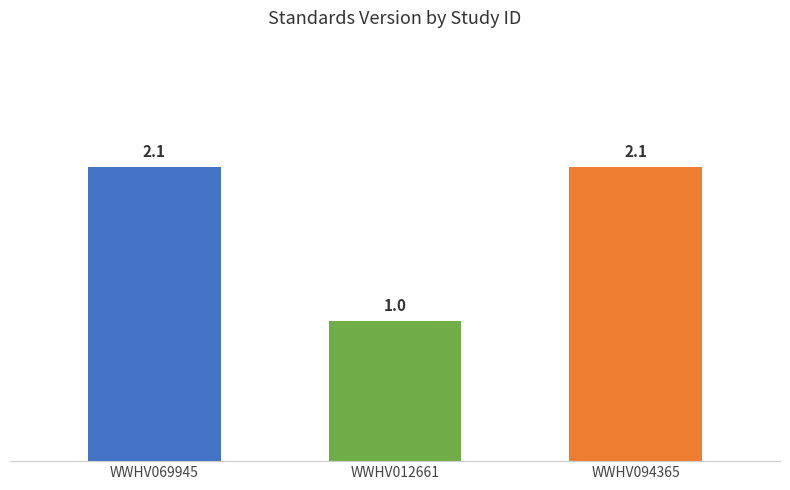

What position from the left is WWHV094365?

3